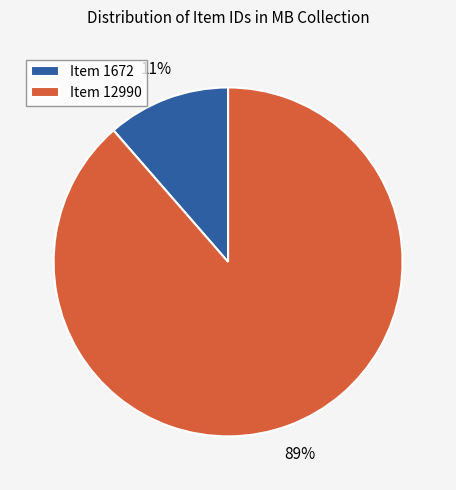

What is the ratio of the value at Item 1672 to the value at Item 12990?

0.1